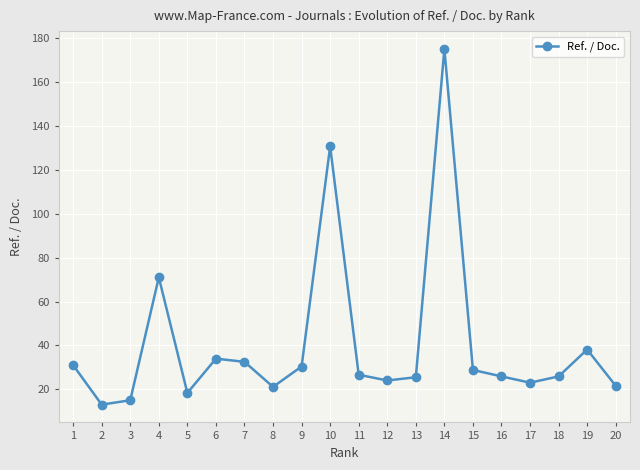

Count the number of data series in this chart.

1